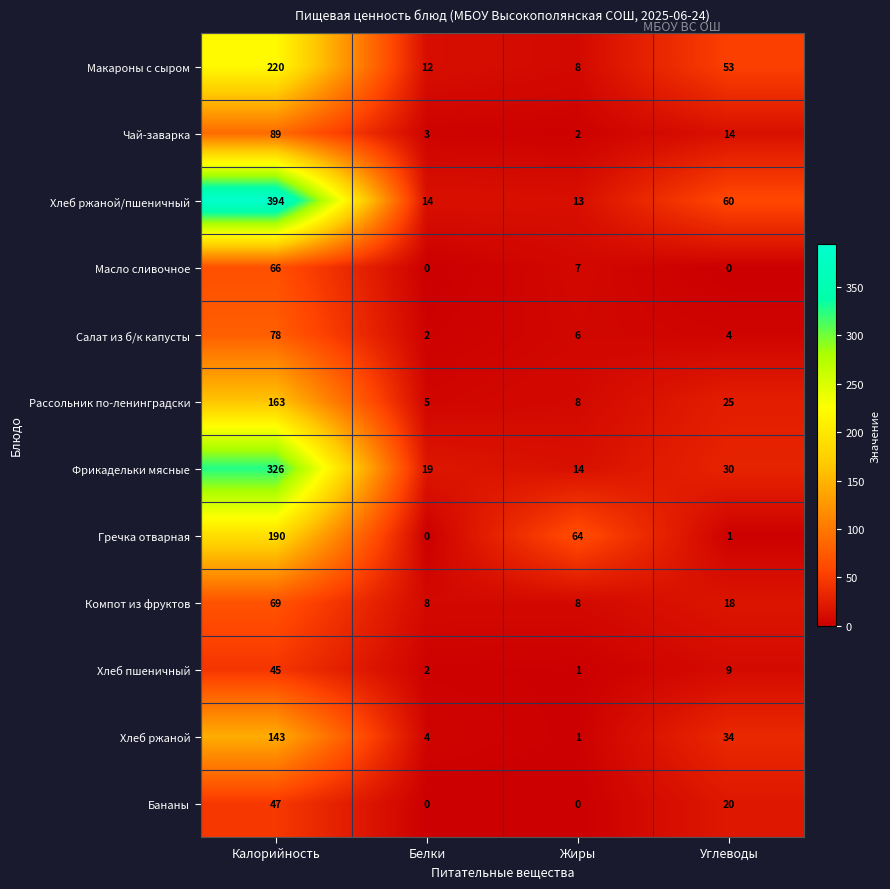

What is the total value across all series at Углеводы?

268